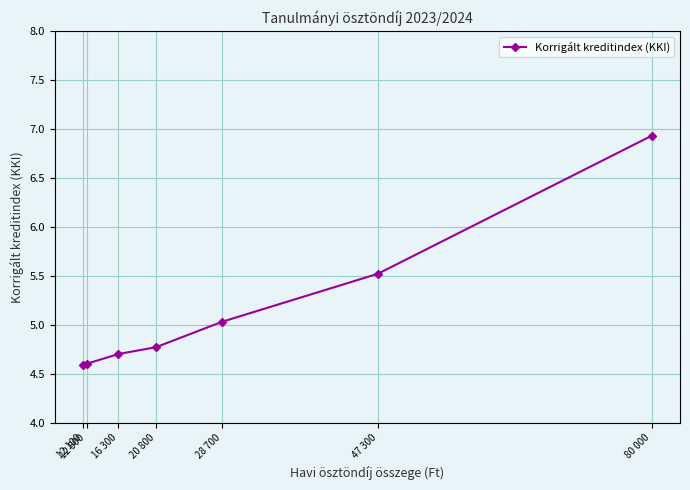

What is the change in value from 16 300 to 12 500?

-0.1